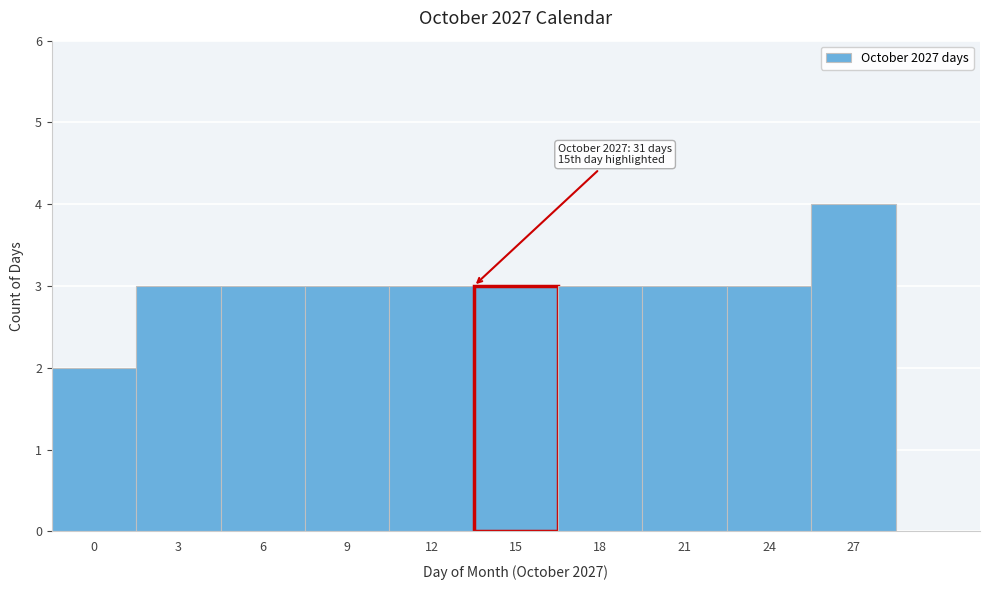

Reading right to left, what are all the values shown in this chart?

4	3	3	3	3	3	3	3	3	2